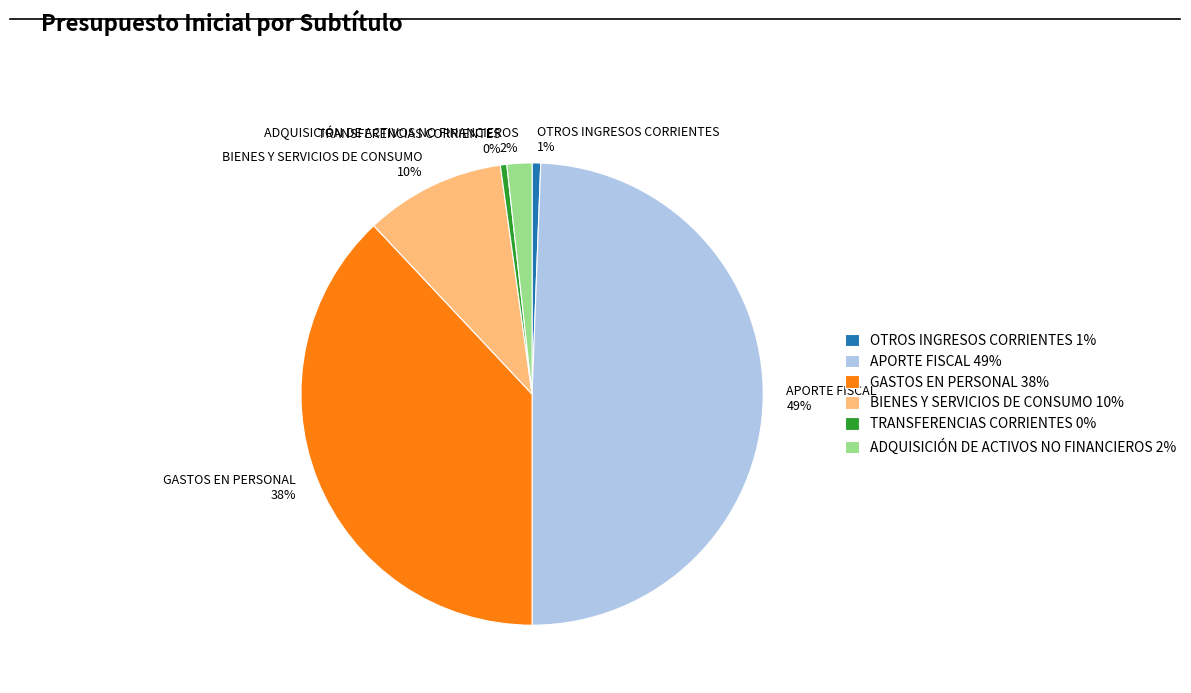

Combined, do OTROS INGRESOS CORRIENTES 1% and ADQUISICIÓN DE ACTIVOS NO FINANCIEROS 2% account for over 50%?

No